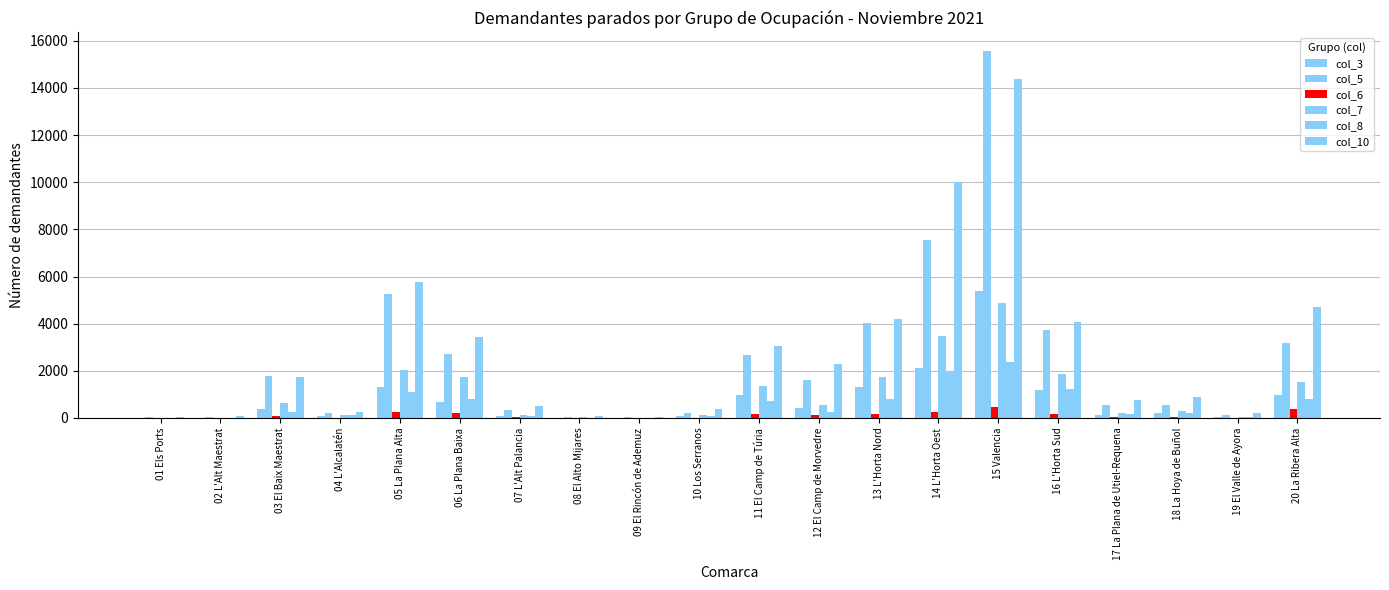

How many series are shown in this chart?

6